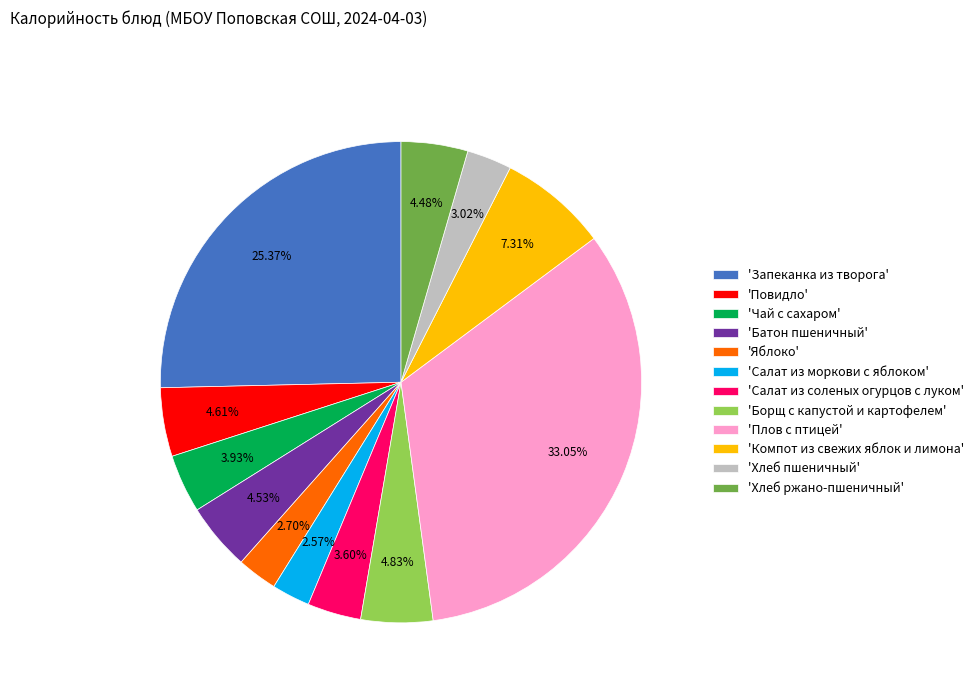

Does 'Запеканка из творога' represent more than half of the total?

No